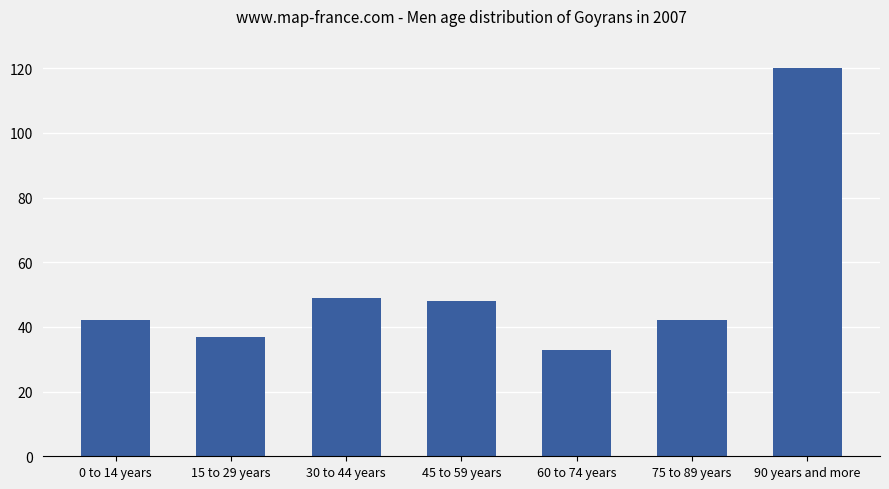

Does the chart contain stacked bars?

No